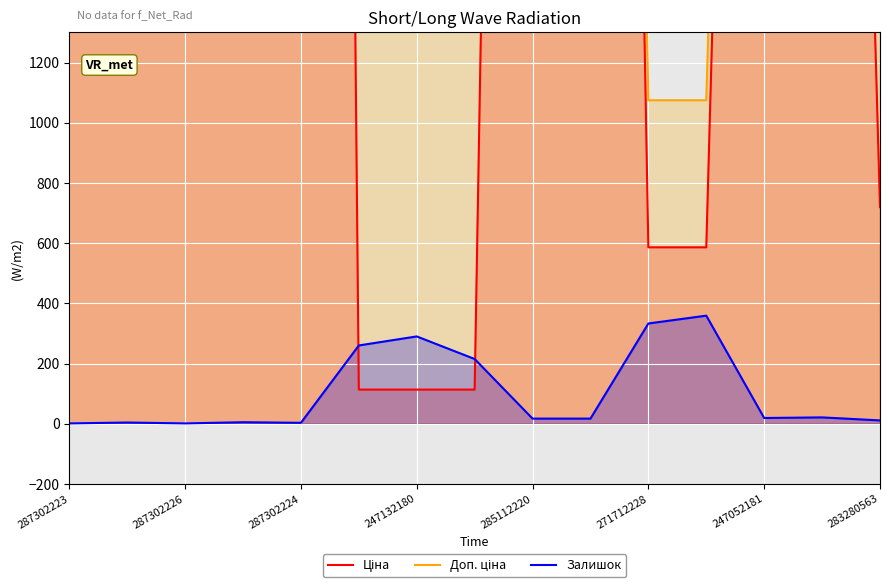

The Залишок series shows 1 at 287302226. True or false?

True